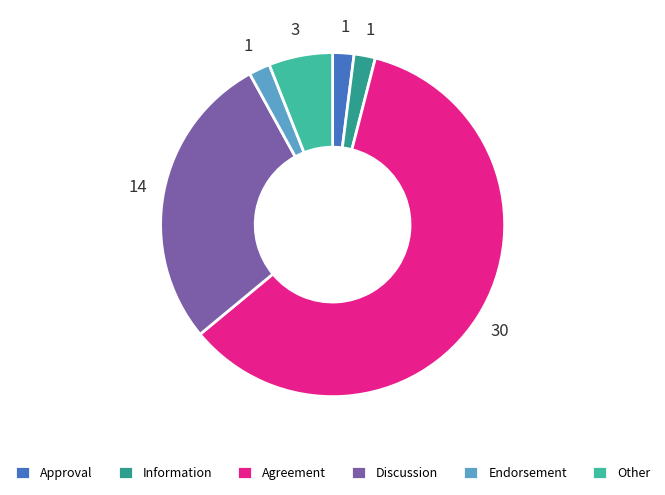

How many slices are in this pie chart?

6